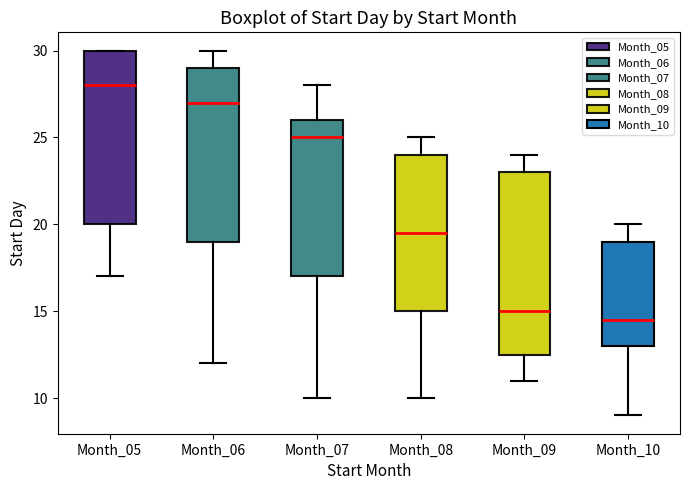

Reading left to right, read every box against the y-axis: the position of its median line, the range the box covers, and the ends of its whiskers. The values are not printed on the chart, so give them approximately, as read against the axis.

Month_05: median 28.0, box 20.0 to 30.0, whiskers 17.0 to 30.0
Month_06: median 27.0, box 19.0 to 29.0, whiskers 12.0 to 30.0
Month_07: median 25.0, box 17.0 to 26.0, whiskers 10.0 to 28.0
Month_08: median 19.5, box 15.0 to 24.0, whiskers 10.0 to 25.0
Month_09: median 15.0, box 12.5 to 23.0, whiskers 11.0 to 24.0
Month_10: median 14.5, box 13.0 to 19.0, whiskers 9.0 to 20.0